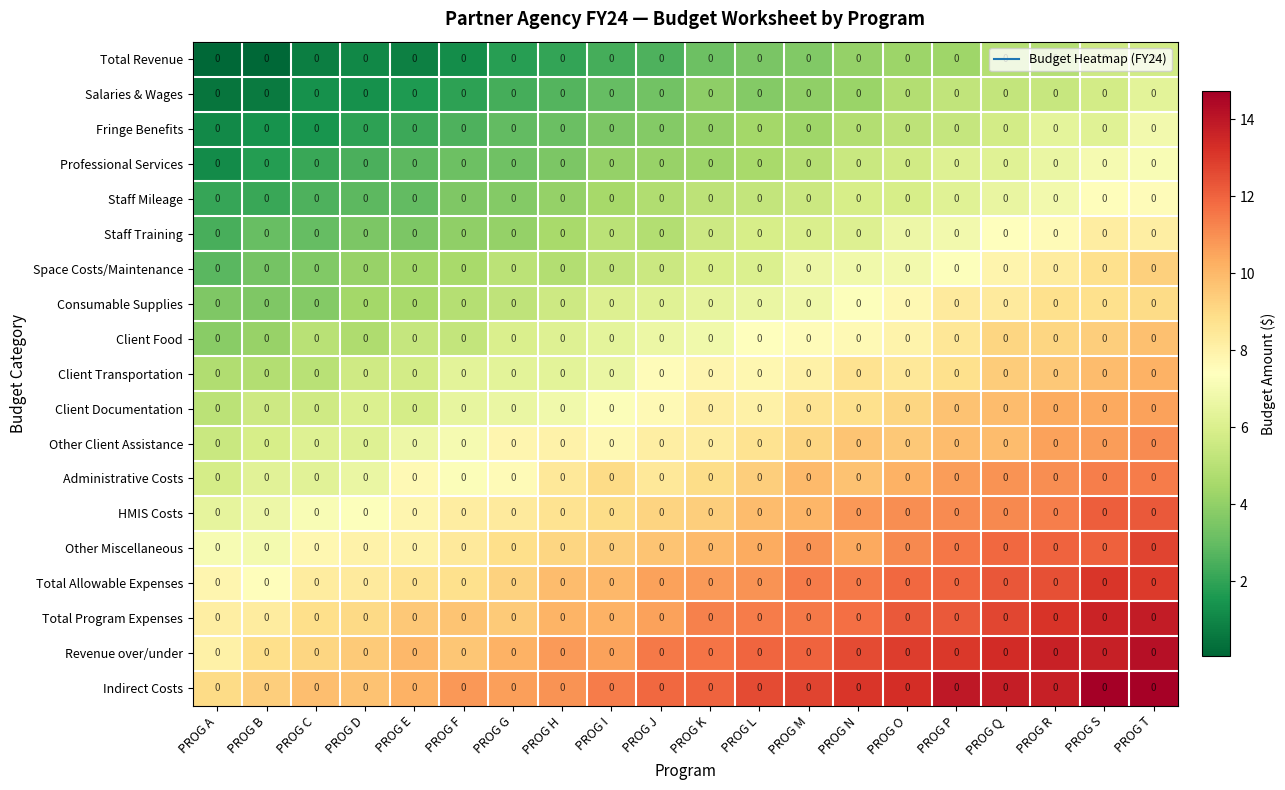

Where does the Client Documentation series first go above 8?

PROG K